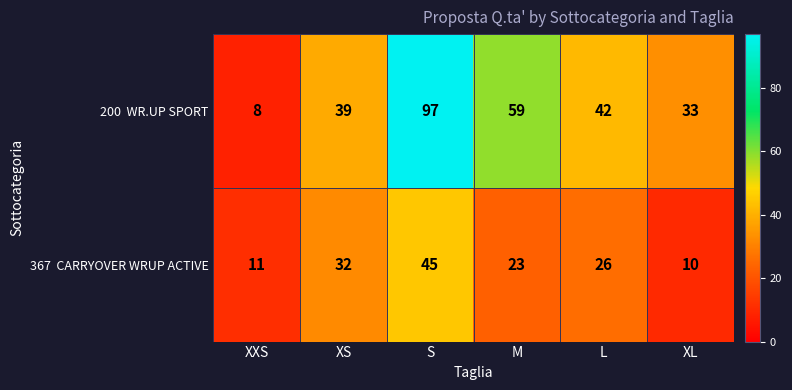

What is the greatest value displayed?

97